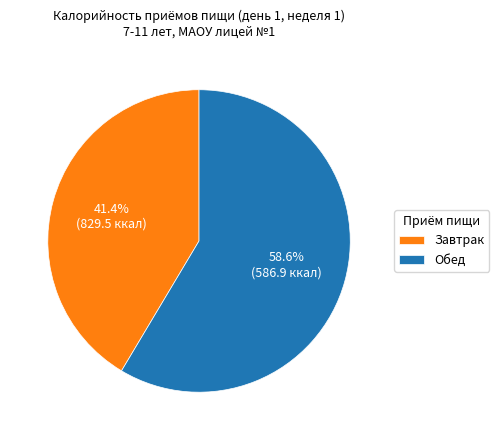

To the nearest percent, what is the difference between the Обед and Завтрак slice percentages?

17%